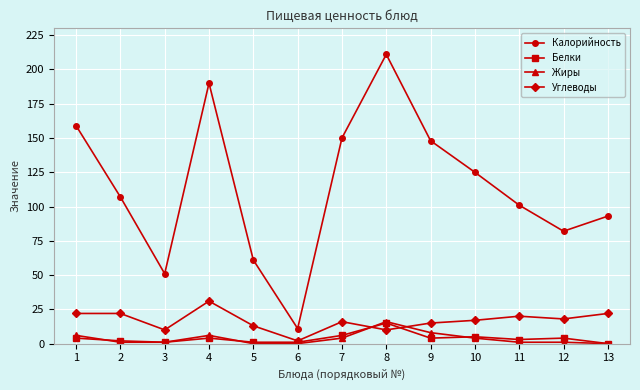

Does the chart display data point markers on the line(s)?

Yes